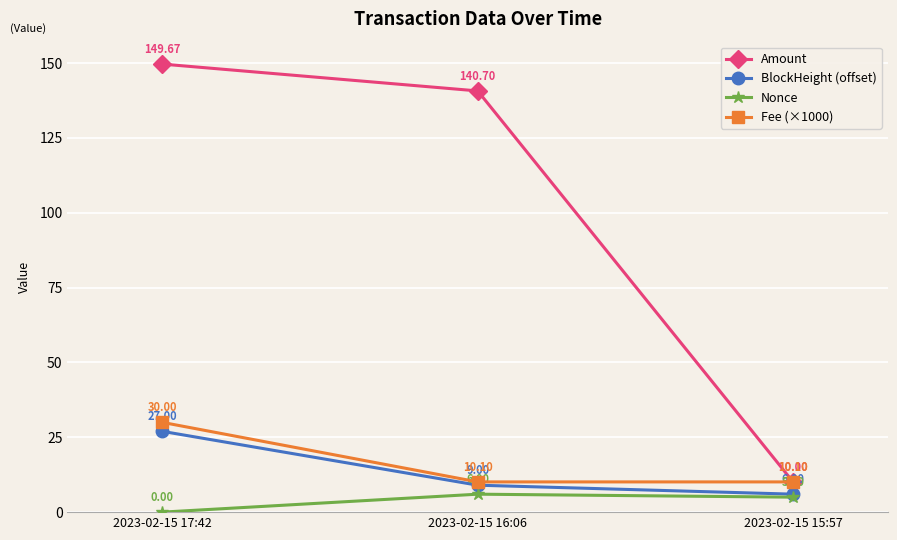

At 2023-02-15 17:42, list the series in order from smallest to largest.

Nonce, BlockHeight (offset), Fee (×1000), Amount